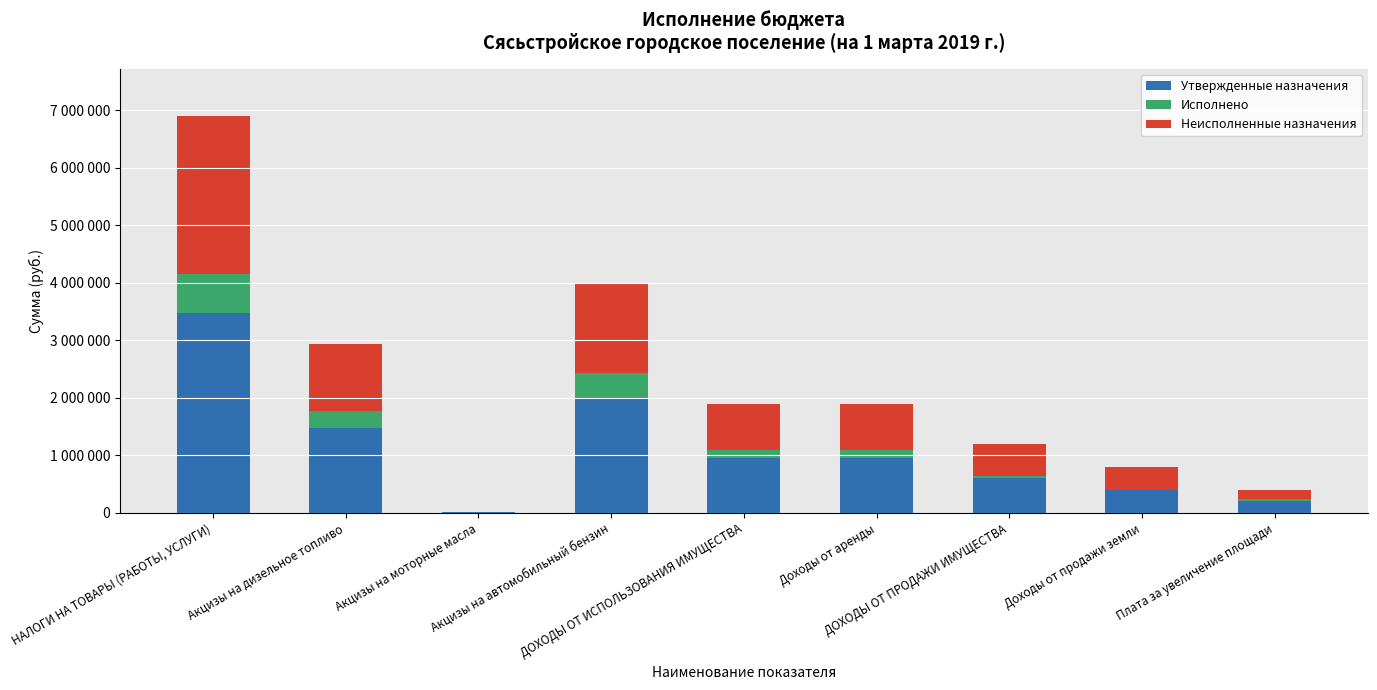

At which label does Утвержденные назначения first exceed 946000?

НАЛОГИ НА ТОВАРЫ (РАБОТЫ, УСЛУГИ)